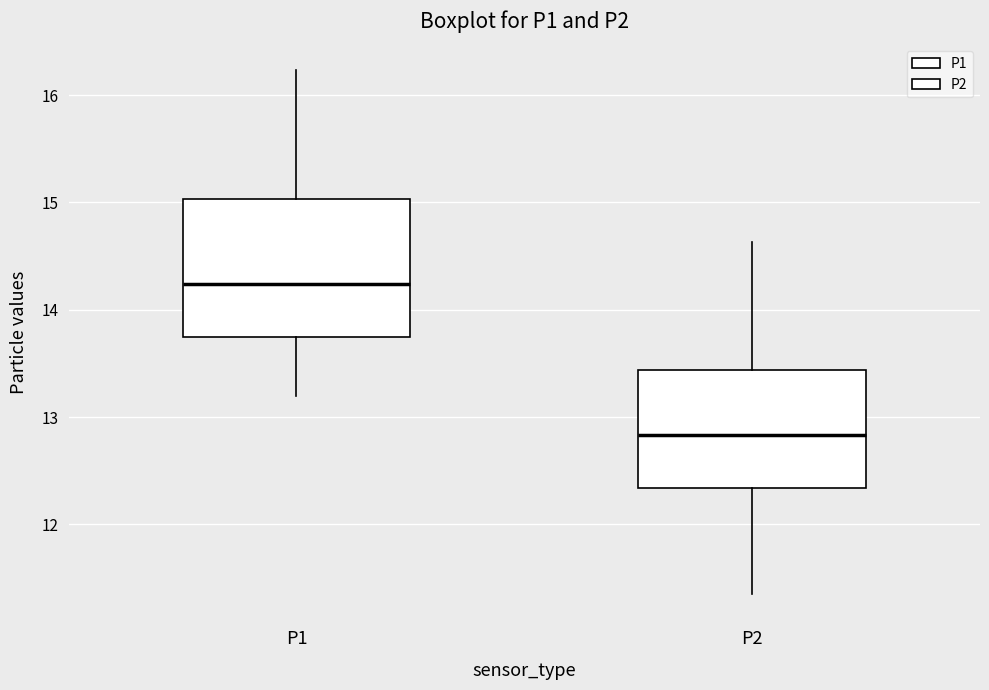

Reading left to right, transcribe this box plot: for each box, give where its median line is, the range the box spans, and where its two whiskers end, as read against the y-axis. The values are not printed on the chart, so give them approximately, as read against the axis.

P1: median 14.2, box 13.7 to 15.0, whiskers 13.2 to 16.2
P2: median 12.8, box 12.3 to 13.4, whiskers 11.4 to 14.6